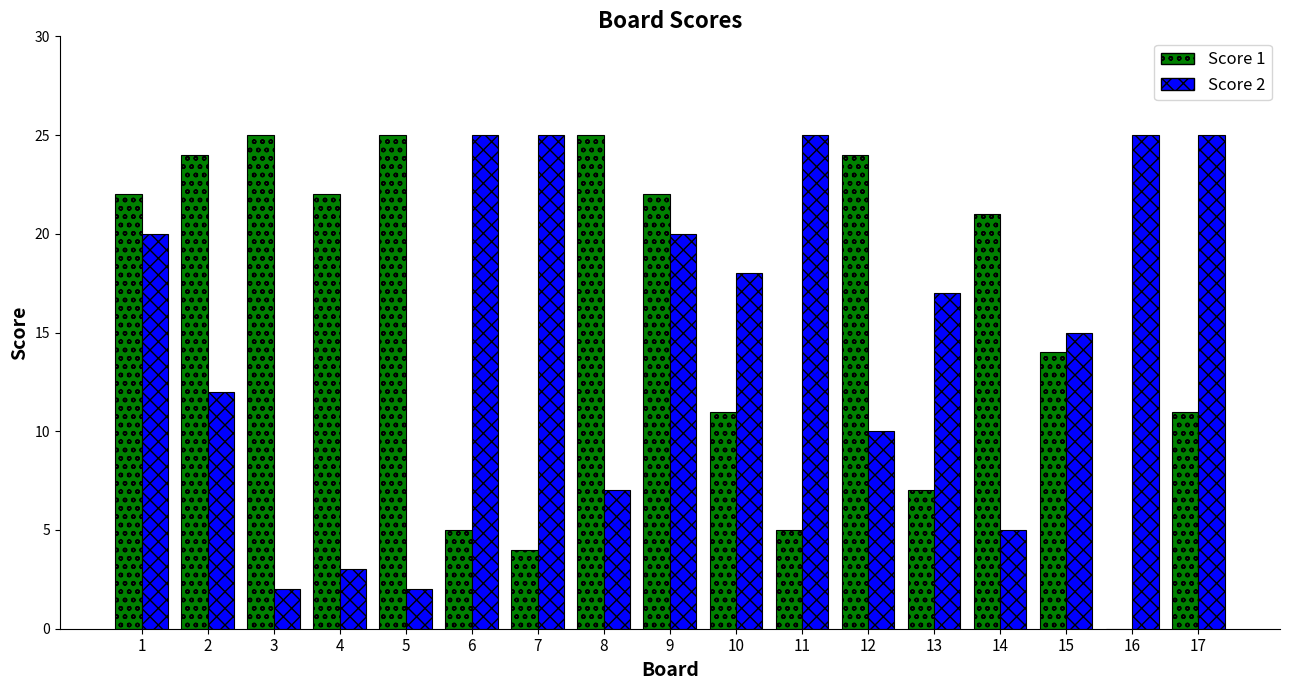

The value of Score 1 at 8 is 25. True or false?

True